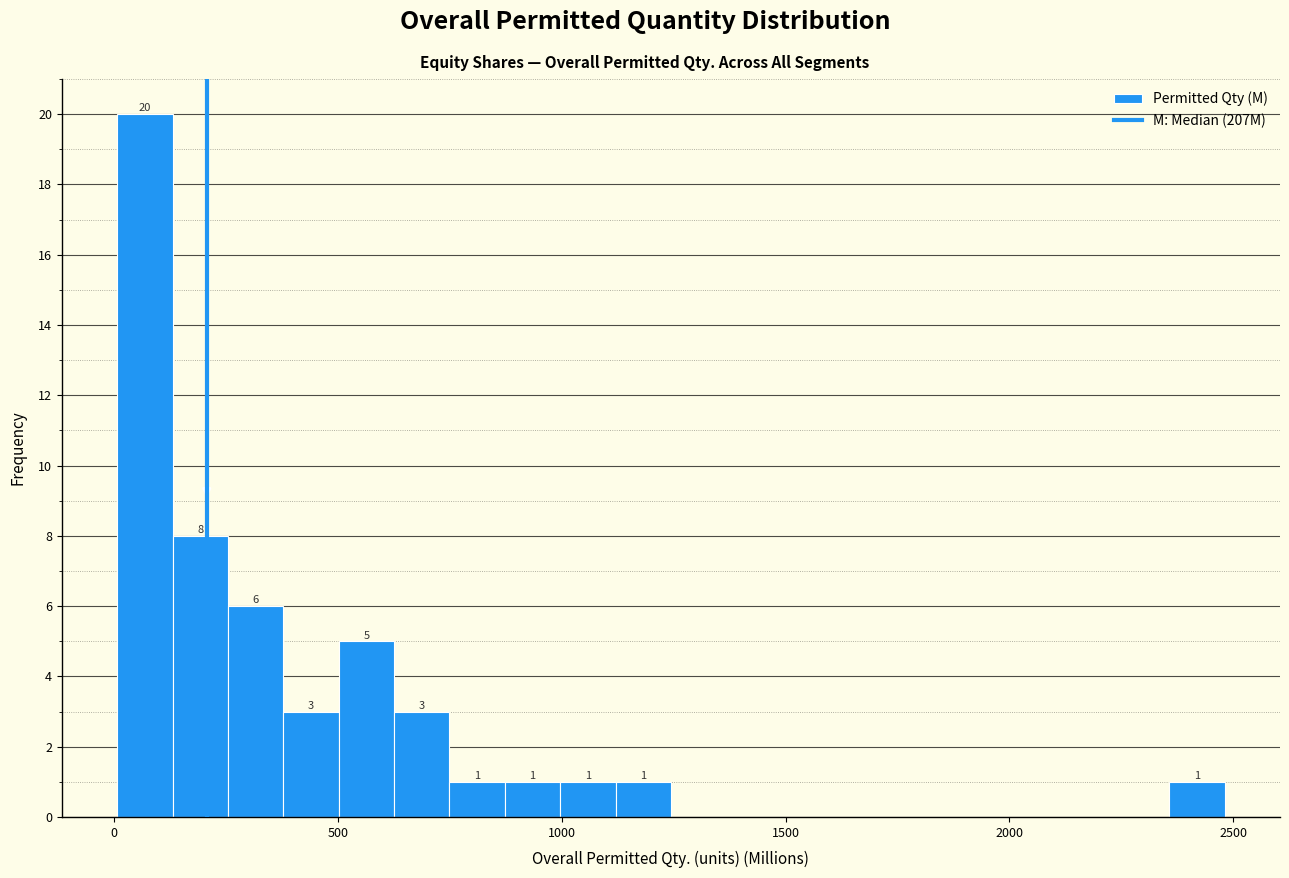

Read against the x-axis, roughly where is the centre of the tallest bar?

50